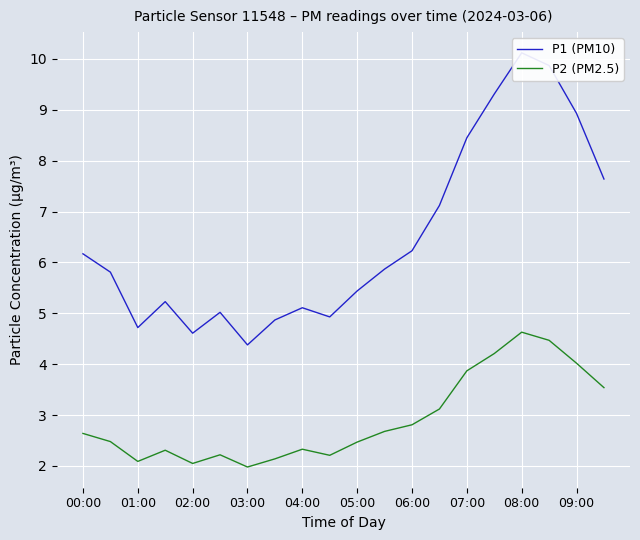

What is the value of the P1 (PM10) point at the 1st from the left?

6.2